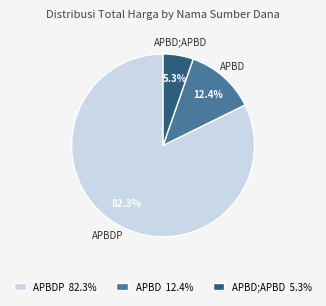

What portion of the pie excludes APBD;APBD 5.3%?

94.7%